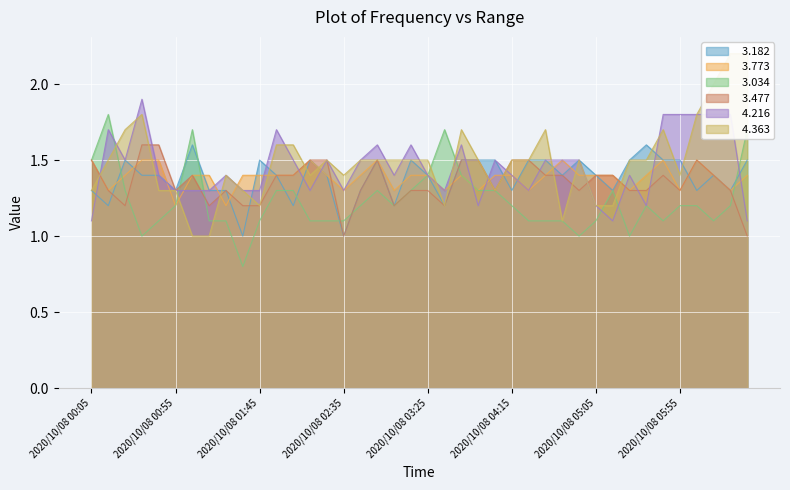

How many interior local peaks does the   3.477 series have?

5